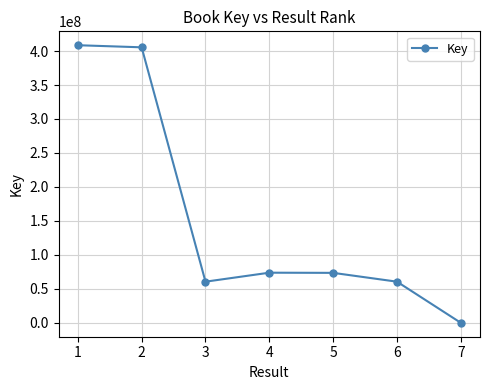

How many interior local valleys (lower than both neighbors) does the data have?

1